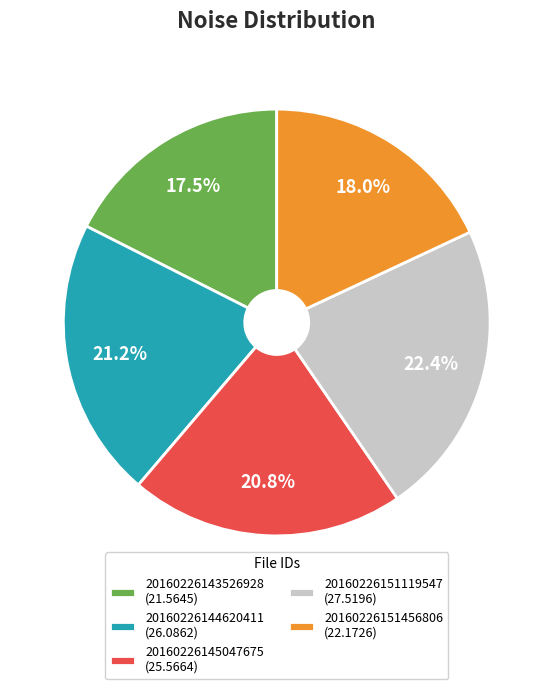

How many segments does this pie chart have?

5